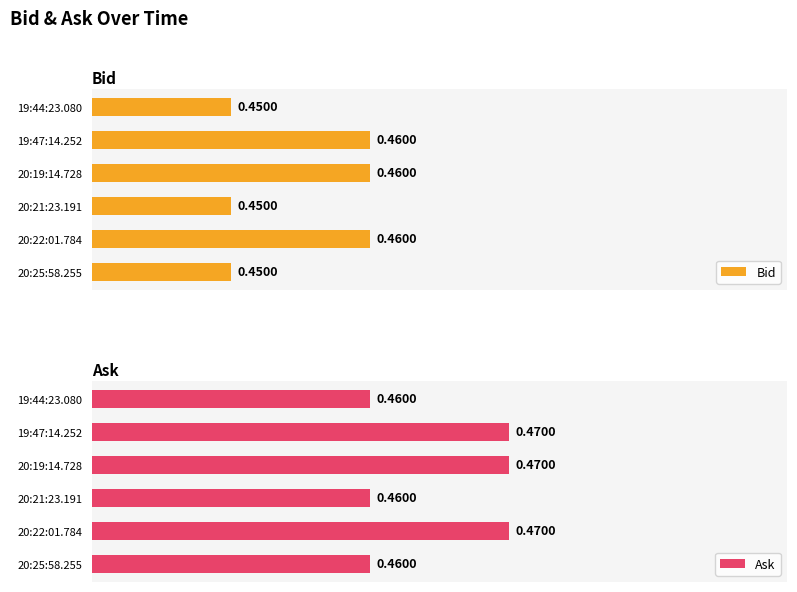

What is the minimum value for Bid?

0.5